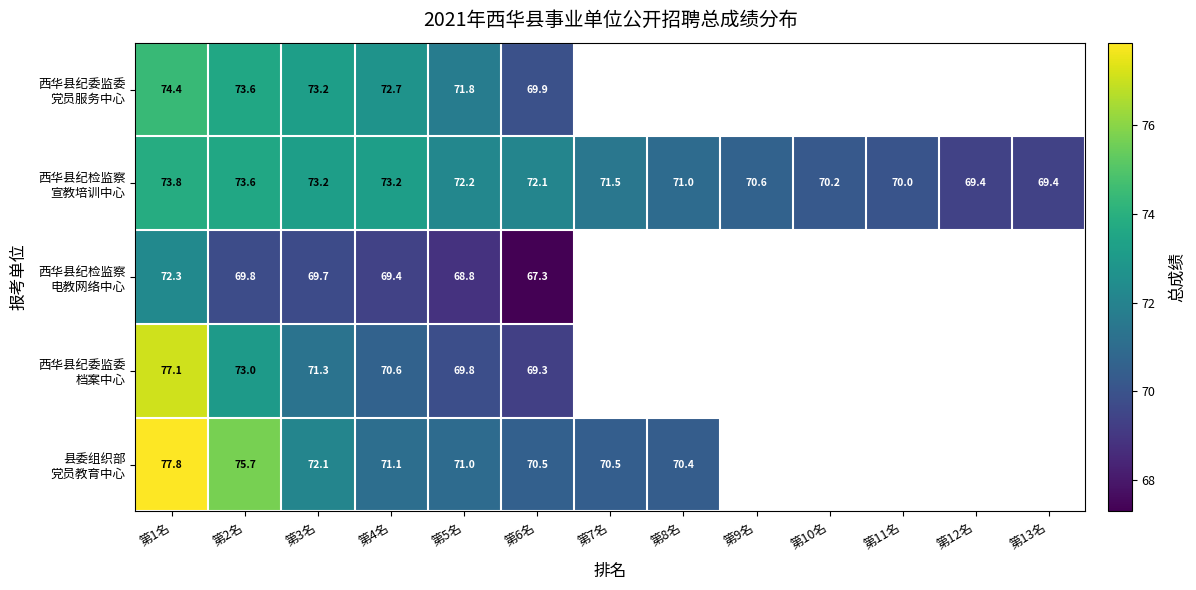

What is the spread (max minus min) of values at 第4名?

3.8